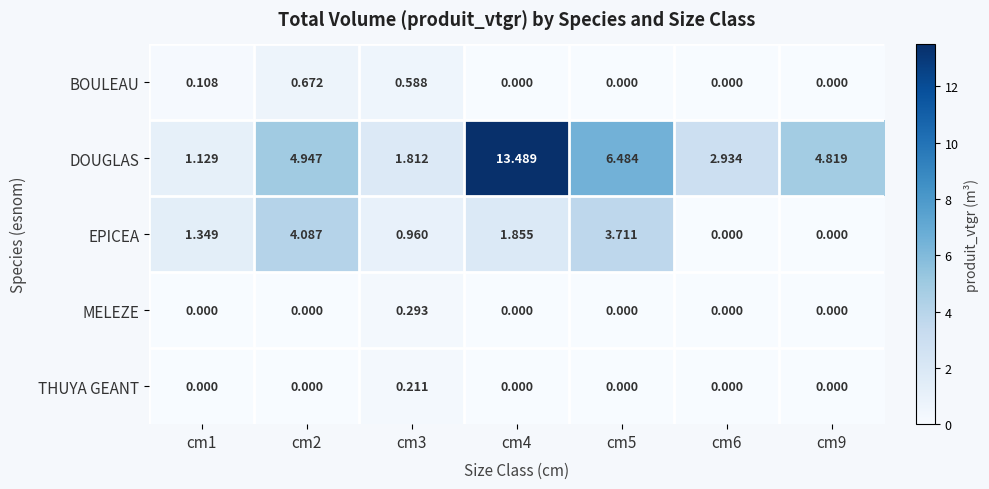

List the series in order of their peak value, highest first.

DOUGLAS, EPICEA, BOULEAU, MELEZE, THUYA GEANT